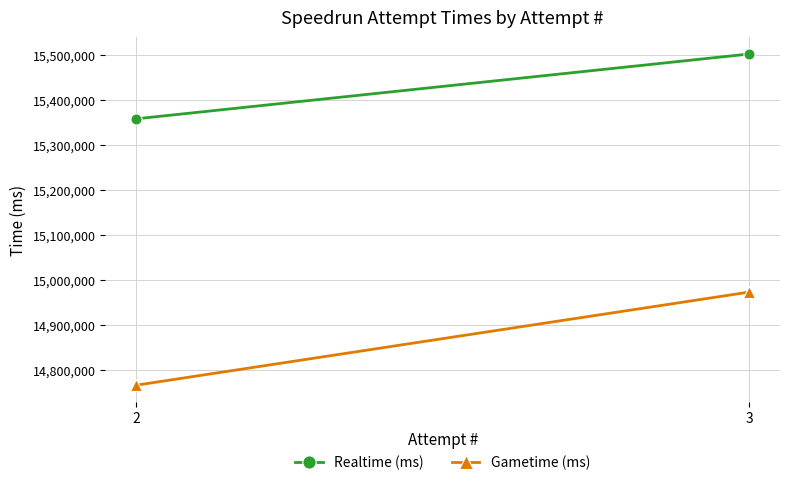

Reading left to right, transcribe all the data shown in this chart.

Realtime (ms): 2=15357772	3=15501891
Gametime (ms): 2=14765706	3=14972751